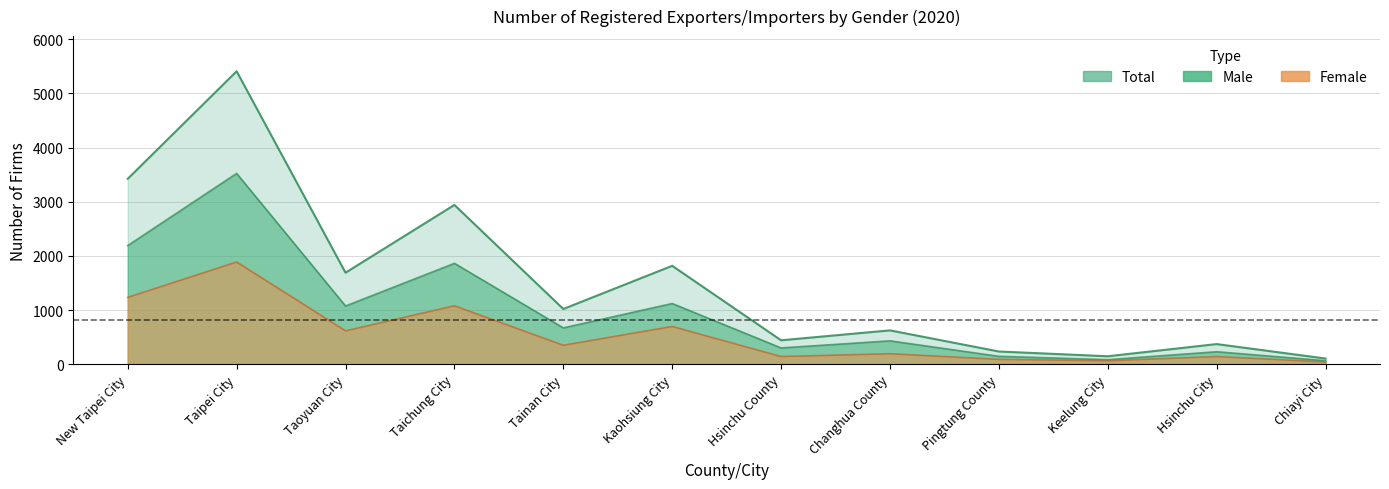

True or false: Male has a value of 2190 at Taipei City.

False